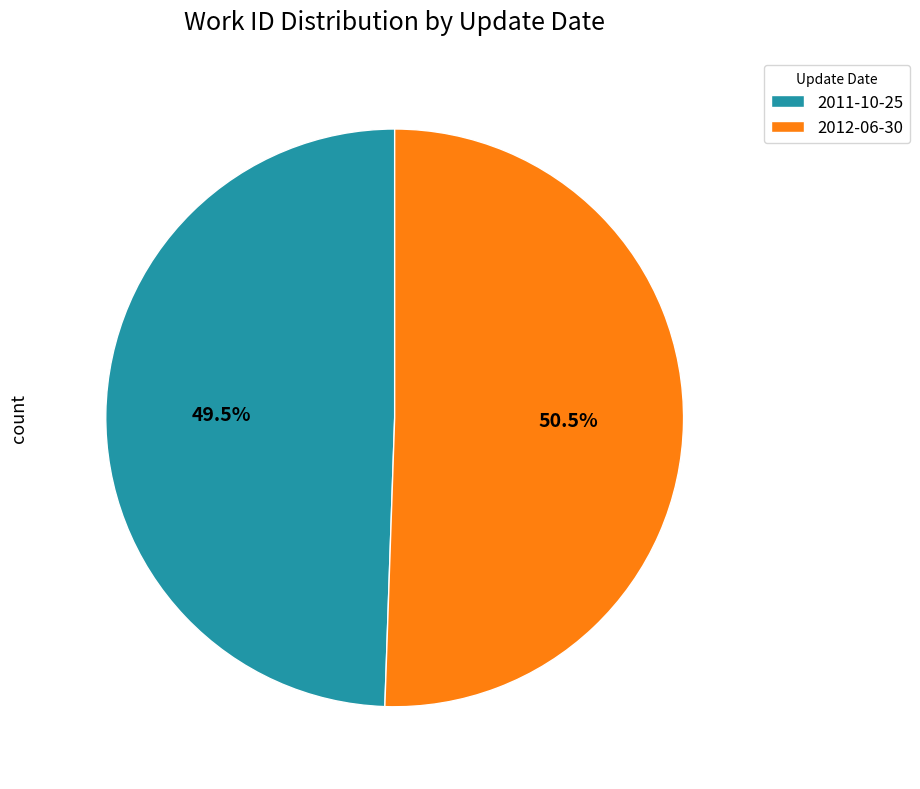

What is the majority slice?

2012-06-30